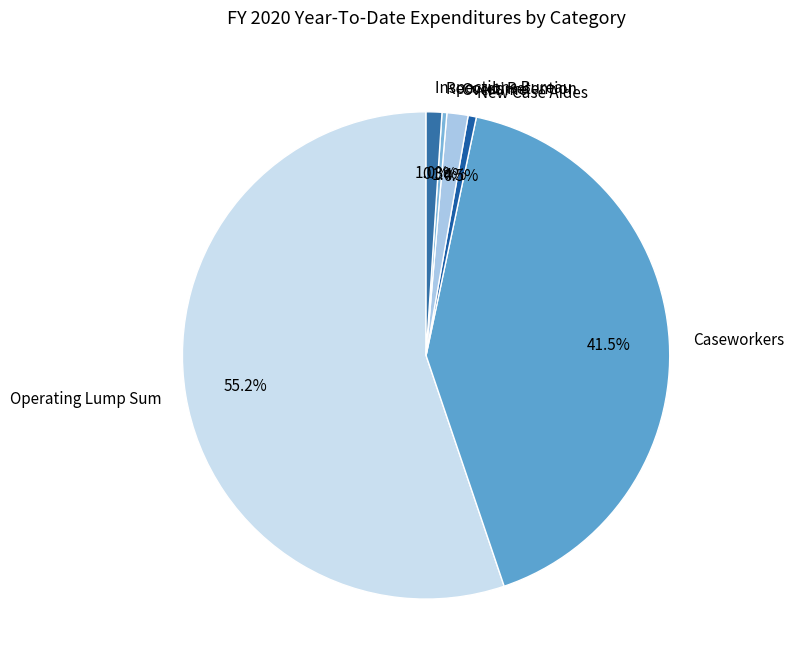

Which category has the biggest portion of the pie?

Operating Lump Sum